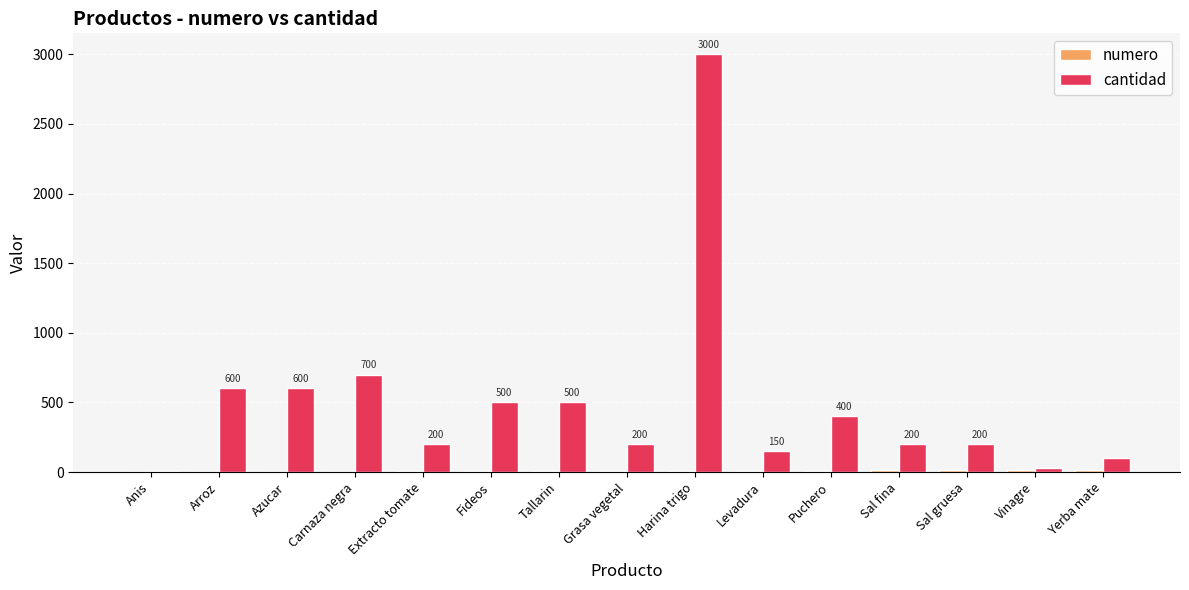

What is the maximum value for cantidad?

3000